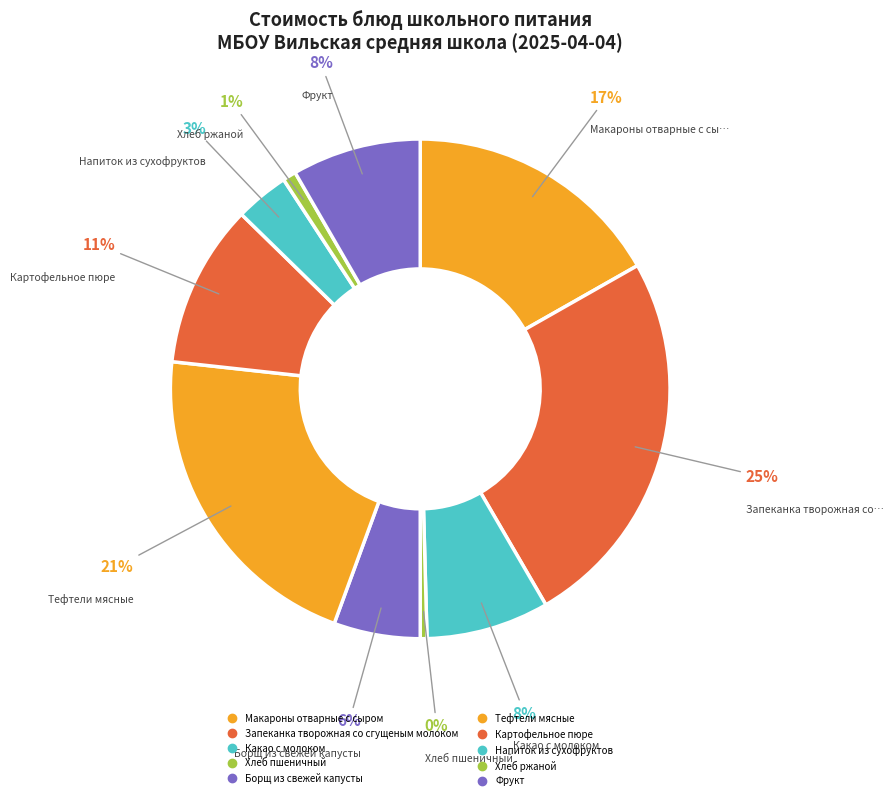

Is there any slice that represents more than half of the pie?

No